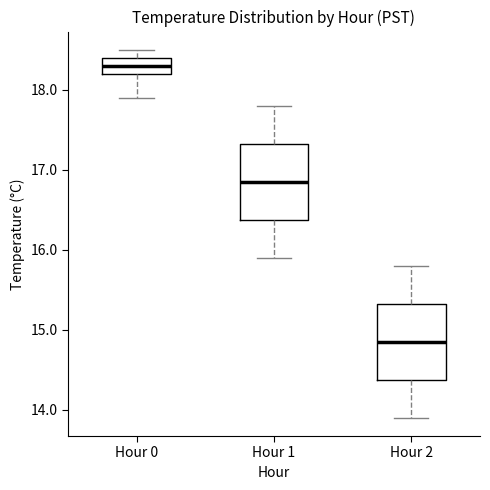

Reading left to right, transcribe this box plot: for each box, give where its median line is, the range the box spans, and where its two whiskers end, as read against the y-axis. The values are not printed on the chart, so give them approximately, as read against the axis.

Hour 0: median 18.3, box 18.2 to 18.4, whiskers 17.9 to 18.5
Hour 1: median 16.9, box 16.4 to 17.3, whiskers 15.9 to 17.8
Hour 2: median 14.9, box 14.4 to 15.3, whiskers 13.9 to 15.8